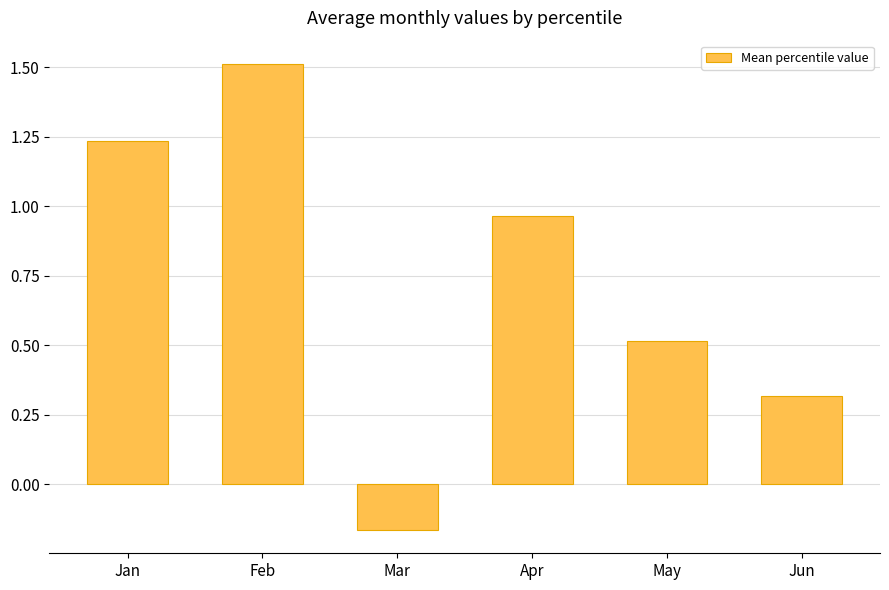

What is the ratio of the value at Jan to the value at Feb?

0.8